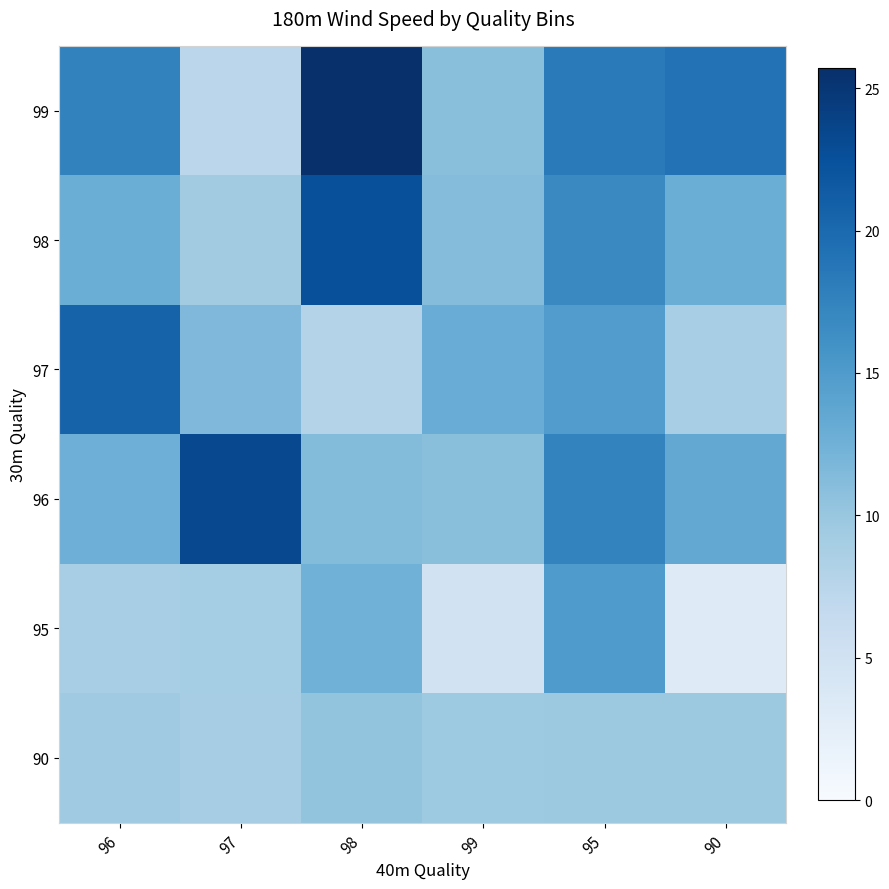

Reading right to left, what are all the values shown in this chart?

99: 90=19.1	95=18.3	99=10.9	98=25.7	97=7.3	96=17.5
98: 90=12.9	95=16.8	99=11.2	98=22.5	97=9.3	96=12.9
97: 90=8.9	95=14.8	99=13.0	98=7.9	97=11.6	96=20.6
96: 90=13.5	95=17.4	99=10.9	98=11.3	97=23.3	96=12.7
95: 90=3.2	95=15.0	99=4.9	98=12.5	97=9.1	96=8.8
90: 90=9.7	95=9.7	99=9.6	98=10.3	97=8.9	96=9.5